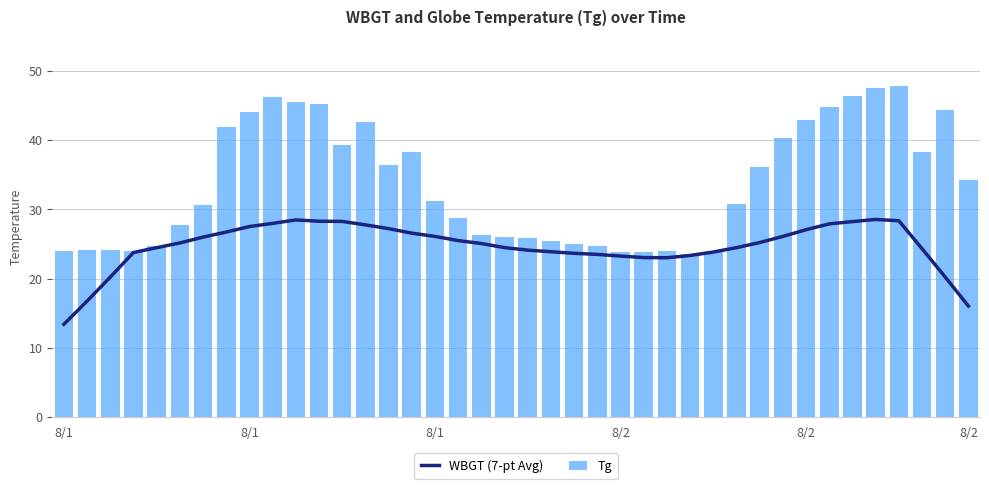

Is the value of WBGT (7-pt Avg) at 7 greater than the value of Tg at 8/2?

Yes